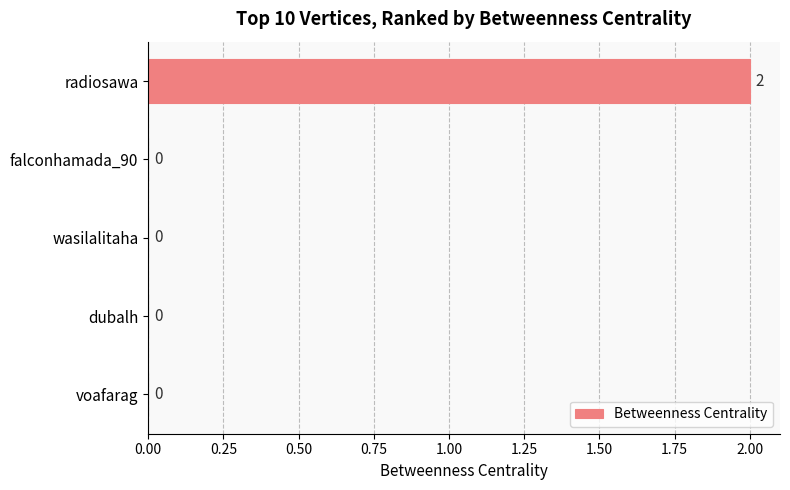

Reading bottom to top, what are all the values shown in this chart?

voafarag=0	dubalh=0	wasilalitaha=0	falconhamada_90=0	radiosawa=2